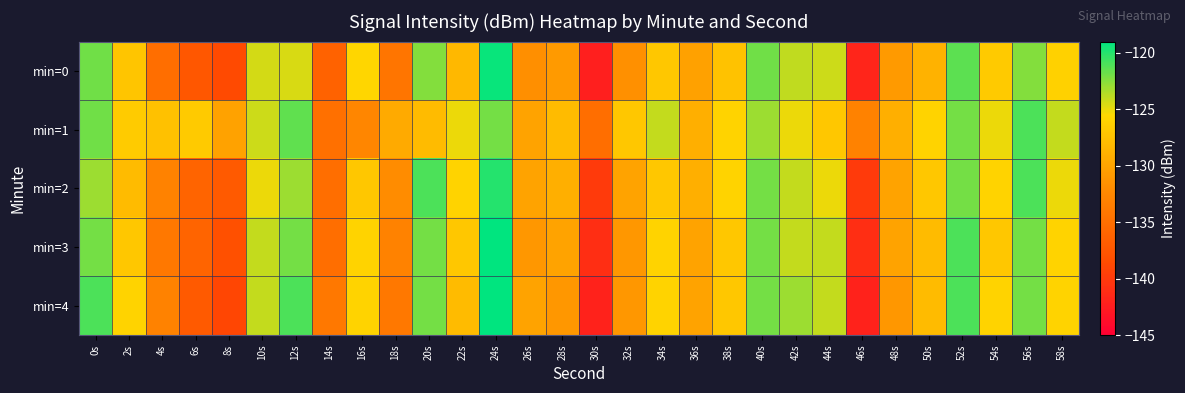

Reading right to left, what are all the values shown in this chart?

min=0: 58s=-126.2	56s=-122.4	54s=-126.8	52s=-121.4	50s=-128.8	48s=-130.9	46s=-141.8	44s=-124.3	42s=-124.0	40s=-121.9	38s=-127.3	36s=-130.2	34s=-126.9	32s=-131.6	30s=-142.3	28s=-130.8	26s=-131.8	24s=-119.2	22s=-128.2	20s=-122.4	18s=-134.3	16s=-125.8	14s=-136.2	12s=-124.6	10s=-124.4	8s=-138.6	6s=-137.3	4s=-135.0	2s=-127.2	0s=-121.9
min=1: 58s=-124.0	56s=-121.0	54s=-125.0	52s=-122.0	50s=-126.0	48s=-129.0	46s=-133.0	44s=-127.0	42s=-125.0	40s=-123.0	38s=-126.0	36s=-129.0	34s=-124.0	32s=-127.0	30s=-135.0	28s=-128.0	26s=-130.0	24s=-122.0	22s=-125.0	20s=-128.0	18s=-129.4	16s=-132.6	14s=-134.8	12s=-121.4	10s=-124.2	8s=-130.1	6s=-126.8	4s=-127.5	2s=-126.7	0s=-121.9
min=2: 58s=-125.0	56s=-121.0	54s=-126.0	52s=-122.0	50s=-127.0	48s=-130.0	46s=-140.0	44s=-125.0	42s=-124.0	40s=-122.0	38s=-126.0	36s=-129.0	34s=-127.0	32s=-130.0	30s=-140.0	28s=-129.0	26s=-130.0	24s=-120.0	22s=-126.0	20s=-121.0	18s=-132.0	16s=-127.0	14s=-135.0	12s=-123.0	10s=-125.0	8s=-137.0	6s=-136.0	4s=-133.0	2s=-128.0	0s=-123.0
min=3: 58s=-126.0	56s=-122.0	54s=-127.0	52s=-121.0	50s=-128.0	48s=-130.0	46s=-141.0	44s=-124.0	42s=-124.0	40s=-122.0	38s=-127.0	36s=-130.0	34s=-126.0	32s=-131.0	30s=-141.0	28s=-130.0	26s=-131.0	24s=-119.0	22s=-127.0	20s=-122.0	18s=-133.0	16s=-126.0	14s=-135.0	12s=-122.0	10s=-124.0	8s=-138.0	6s=-136.0	4s=-134.0	2s=-127.0	0s=-122.0
min=4: 58s=-126.0	56s=-122.0	54s=-126.0	52s=-121.0	50s=-128.0	48s=-131.0	46s=-142.0	44s=-124.0	42s=-123.0	40s=-122.0	38s=-127.0	36s=-130.0	34s=-126.0	32s=-131.0	30s=-142.0	28s=-131.0	26s=-130.0	24s=-119.0	22s=-128.0	20s=-122.0	18s=-134.0	16s=-126.0	14s=-134.0	12s=-121.0	10s=-124.0	8s=-139.0	6s=-137.0	4s=-133.0	2s=-126.0	0s=-121.0